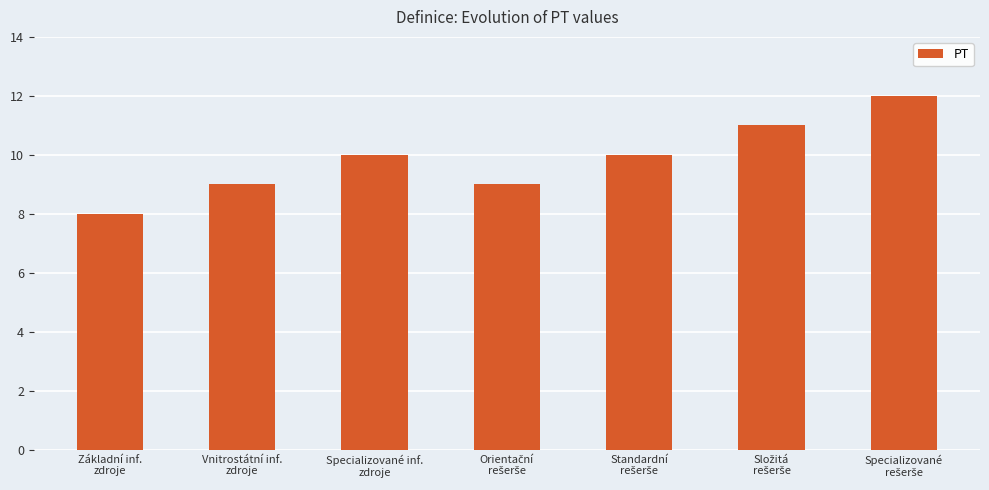

What is the value of the 5th bar from the left?

10